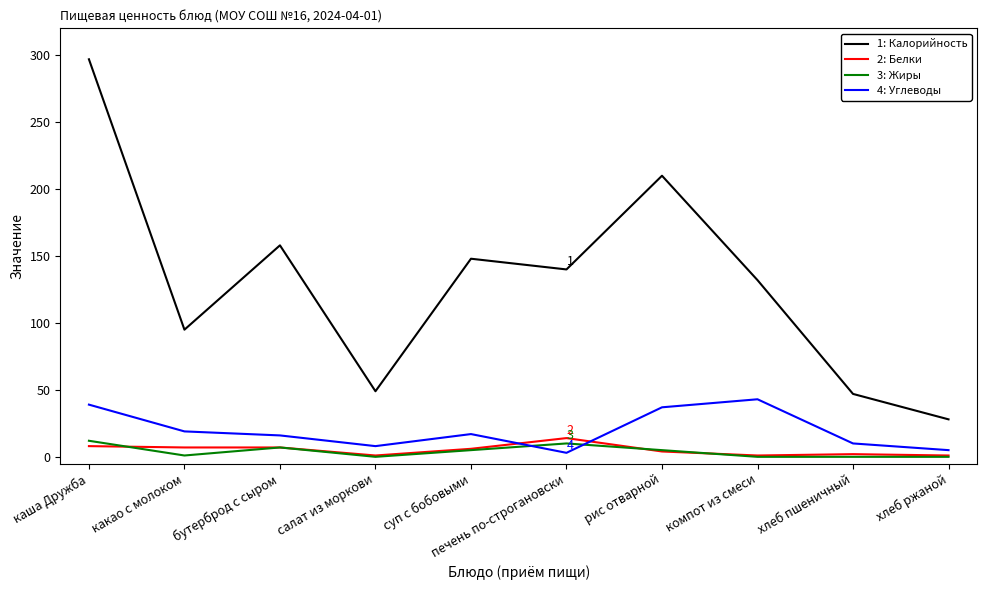

Which label corresponds to the largest value in the chart?

каша Дружба